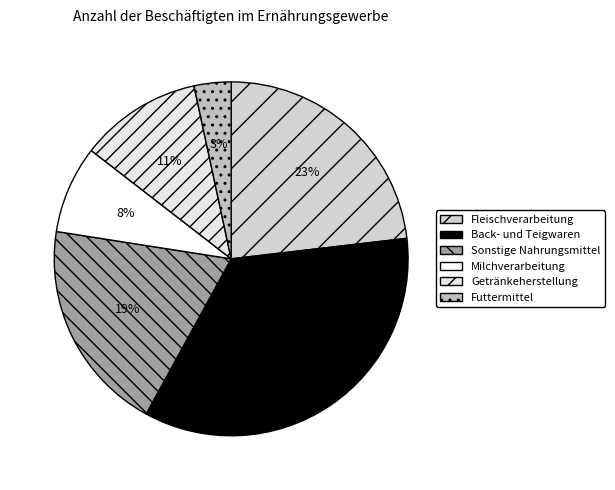

How many segments does this pie chart have?

6